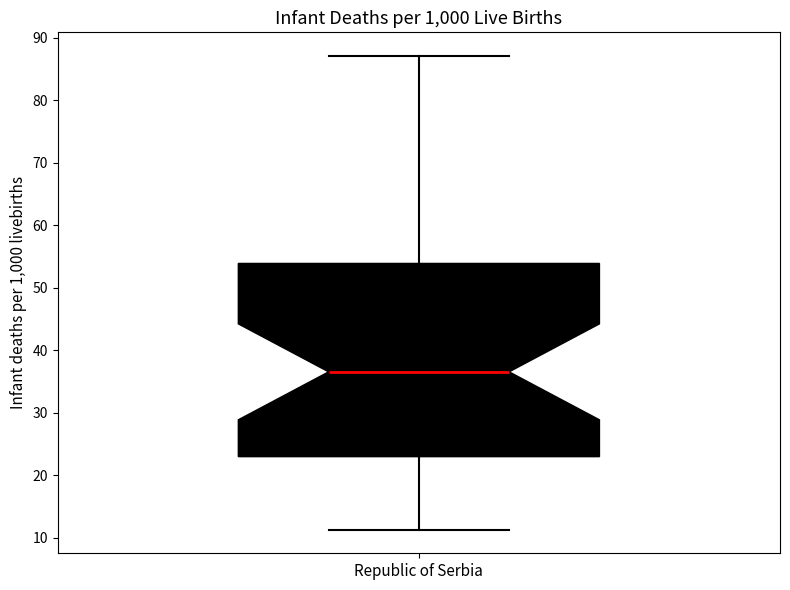

Read this box plot against the y-axis: the position of the median line, the range covered by the box, and the ends of both whiskers. The values are not printed on the chart, so give them approximately, as read against the axis.

median 37, box 23 to 54, whiskers 11 to 87